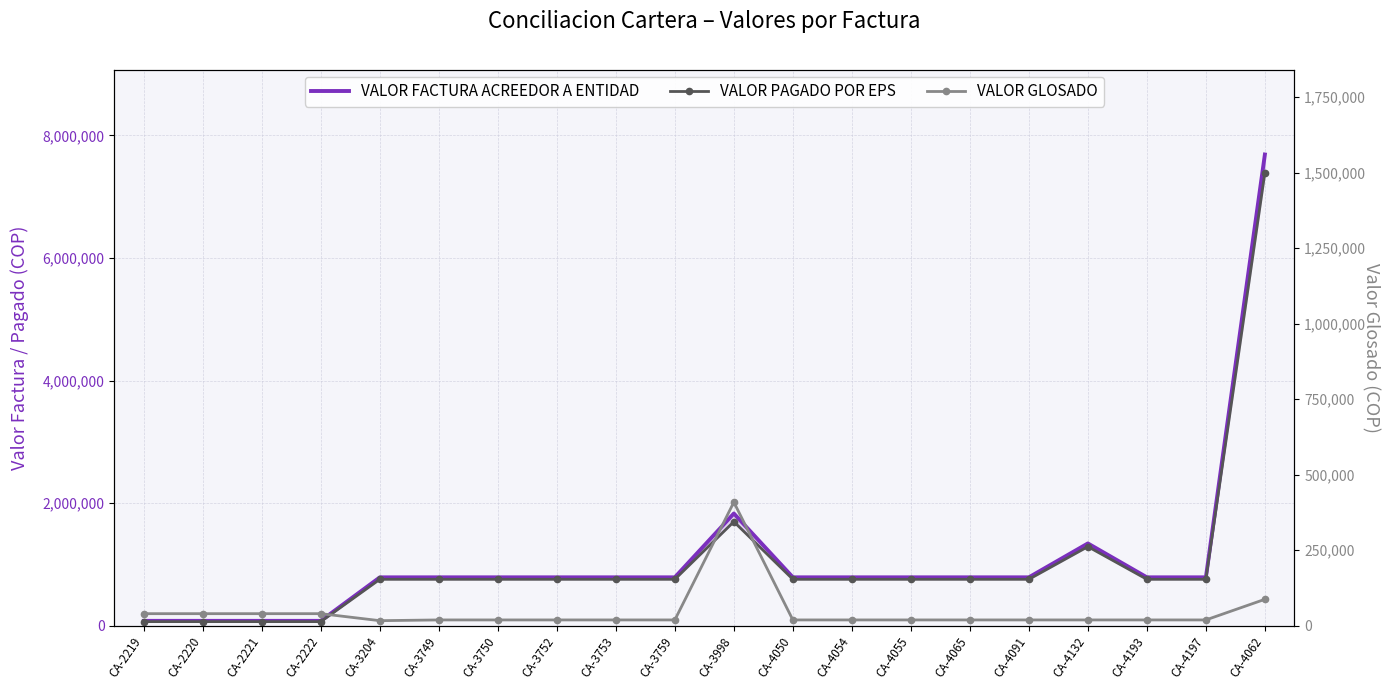

How many data points in VALOR PAGADO POR EPS are less than 757923?

4